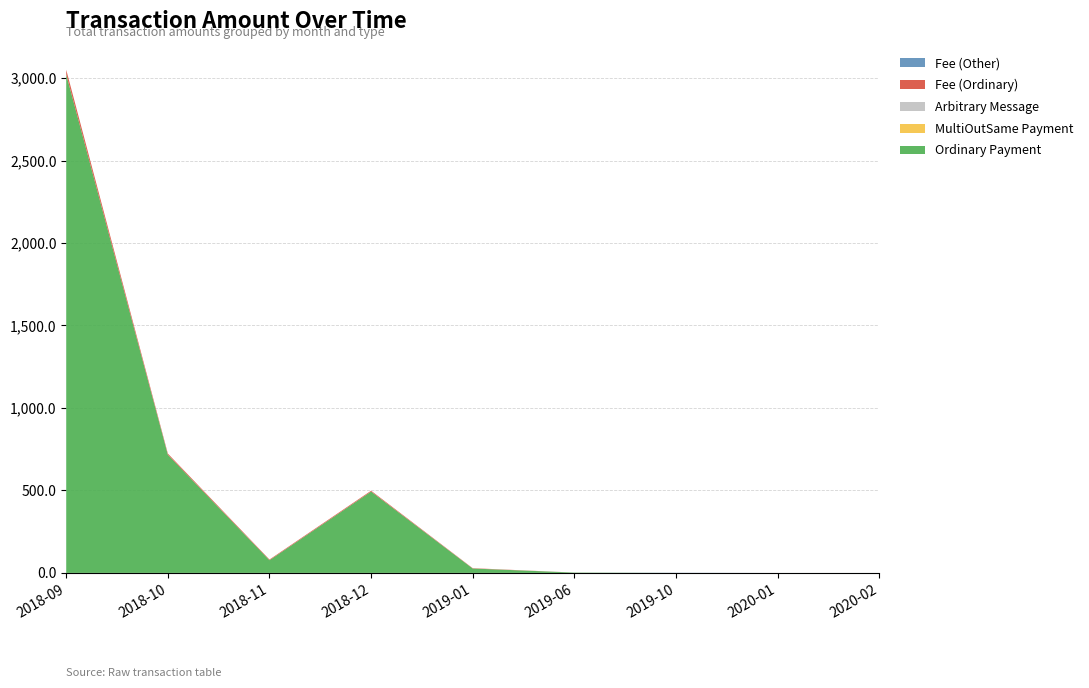

Reading left to right, list all the values displayed in this chart.

Ordinary Payment: 2018-09=3022.4	2018-10=716.5	2018-11=77.0	2018-12=493.3	2019-01=26.7	2019-06=2.0	2019-10=0.0	2020-01=0.0	2020-02=0.0
MultiOutSame Payment: 2018-09=0.0	2018-10=0.0	2018-11=0.0	2018-12=0.0	2019-01=0.0	2019-06=0.0	2019-10=0.0	2020-01=0.0	2020-02=0.0
Arbitrary Message: 2018-09=0.0	2018-10=0.0	2018-11=0.0	2018-12=0.0	2019-01=0.0	2019-06=0.0	2019-10=0.0	2020-01=0.0	2020-02=0.0
Fee (Ordinary): 2018-09=28.0	2018-10=7.0	2018-11=4.0	2018-12=5.0	2019-01=2.0	2019-06=0.1	2019-10=0.0	2020-01=0.0	2020-02=0.0
Fee (Other): 2018-09=0.1	2018-10=0.0	2018-11=0.0	2018-12=0.0	2019-01=0.0	2019-06=0.0	2019-10=1.0	2020-01=0.1	2020-02=0.1